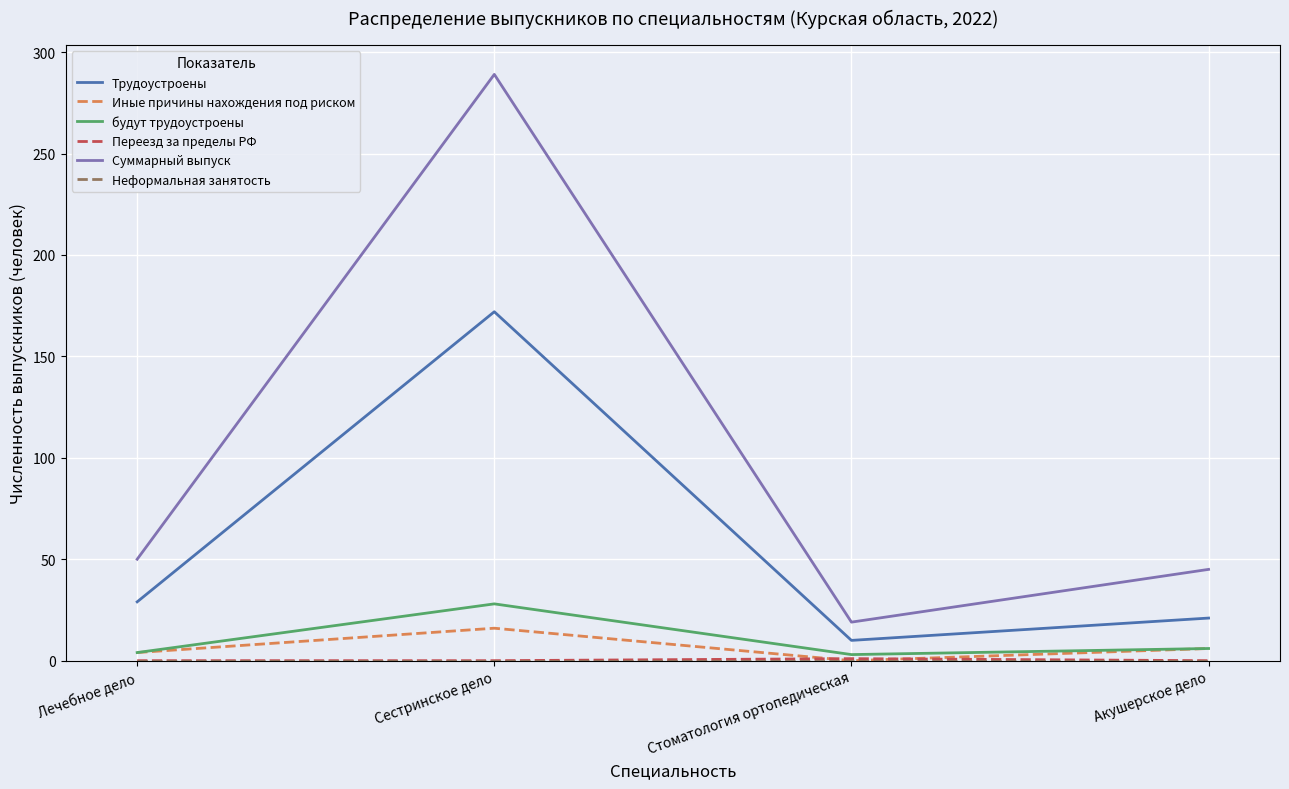

Which category has the highest value across all series?

Сестринское дело